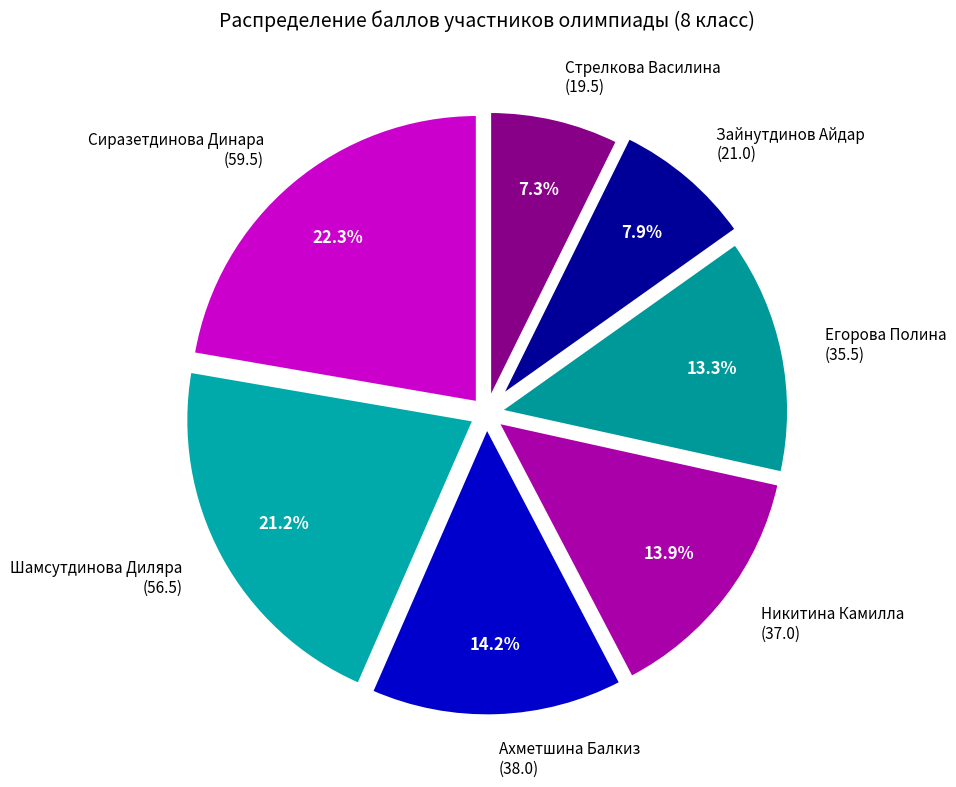

How many segments does this pie chart have?

7